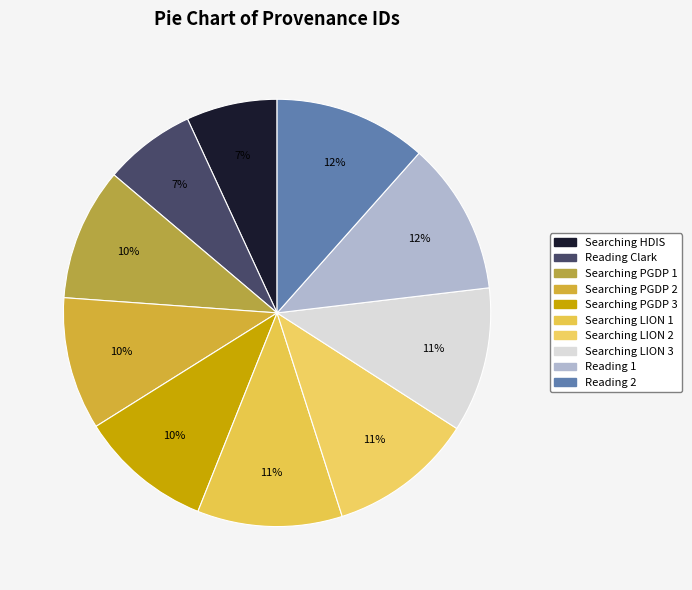

Approximately how many times larger is the value at Reading Clark compared to Reading 1?

0.6